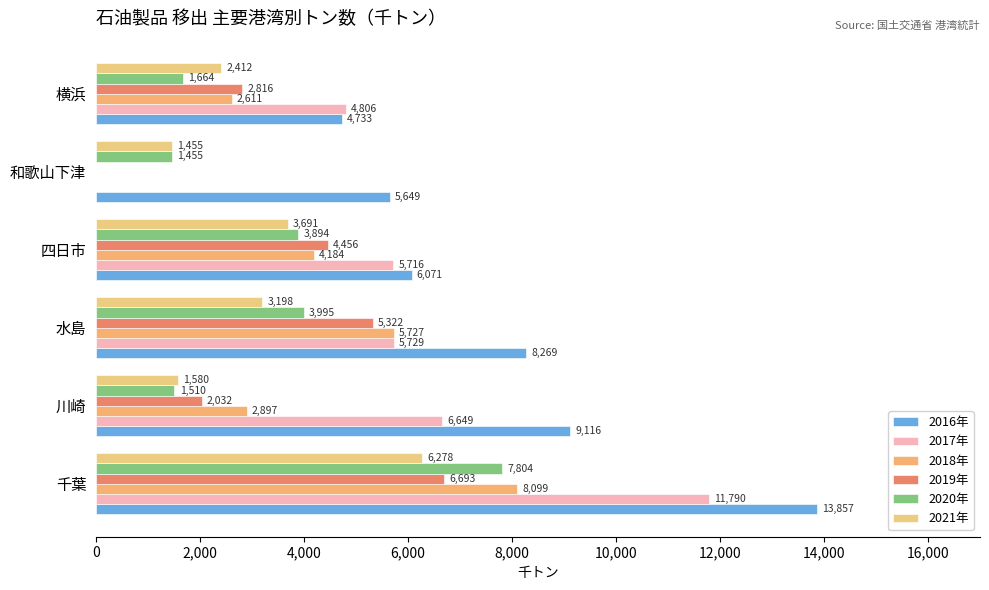

What is the sum of all 2021年 values?

18614